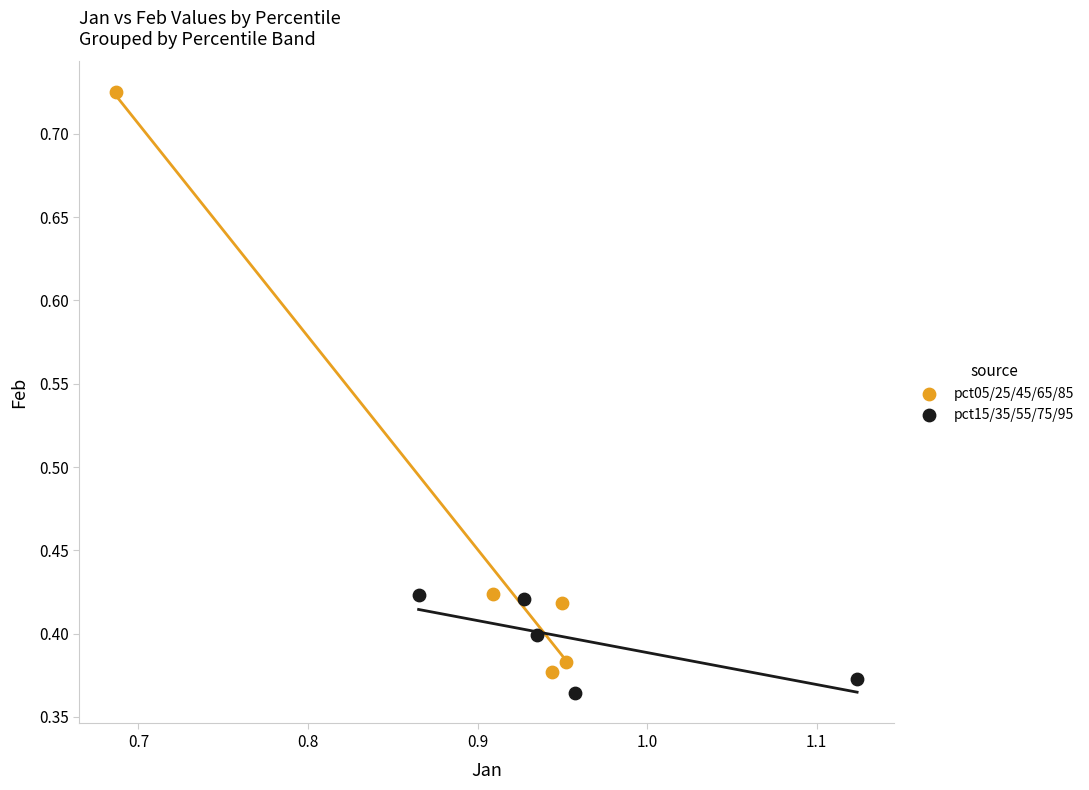

Which series contains the highest Y value?

pct05/25/45/65/85